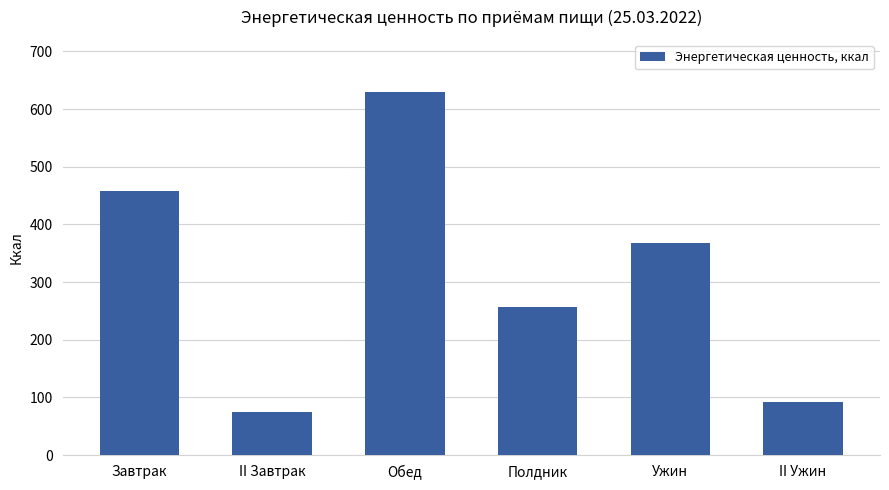

True or false: the data shows 152.1 at II Ужин.

False